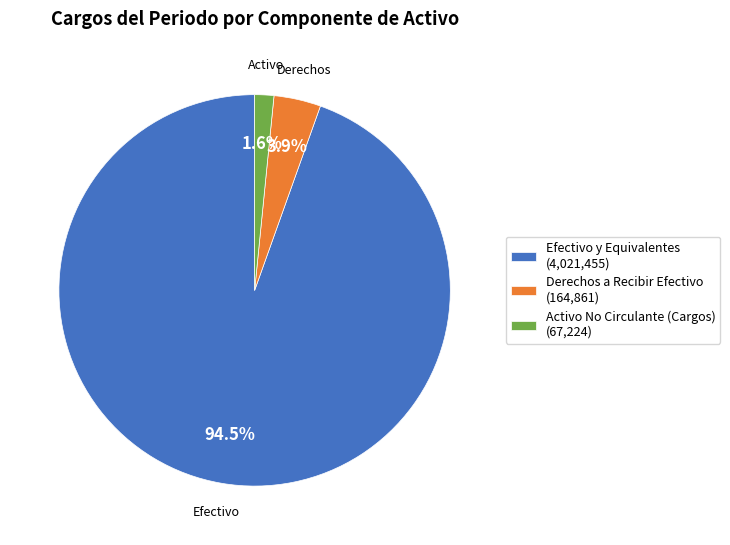

To the nearest percent, what percentage of the pie is Activo No Circulante (Cargos)?

2%